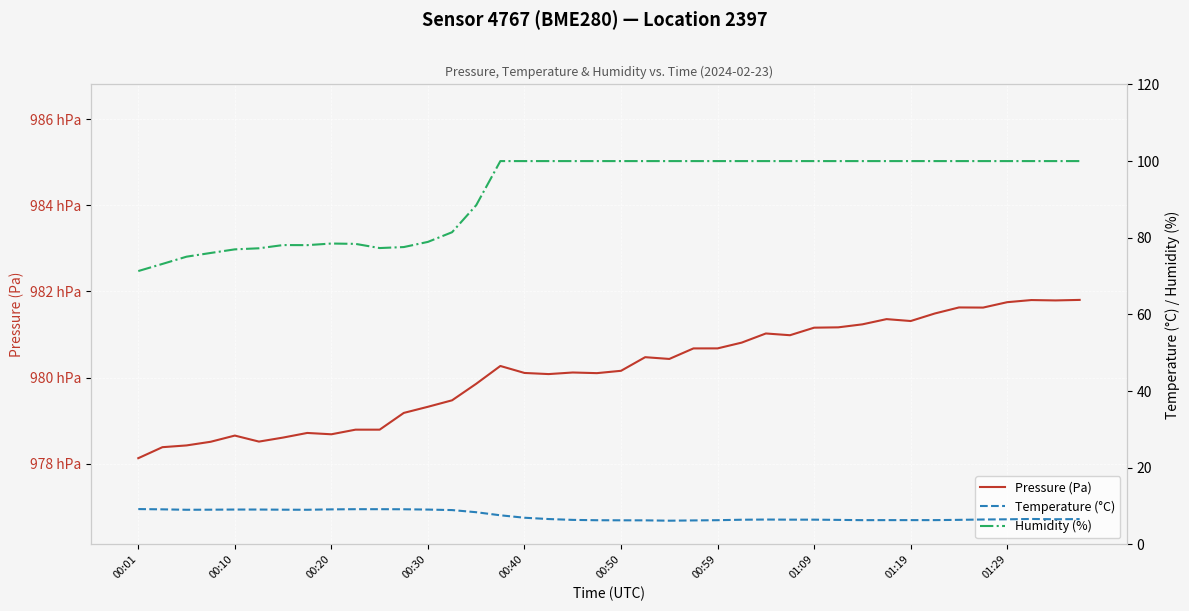

What are all the series names shown in the legend?

pressure, temperature, humidity